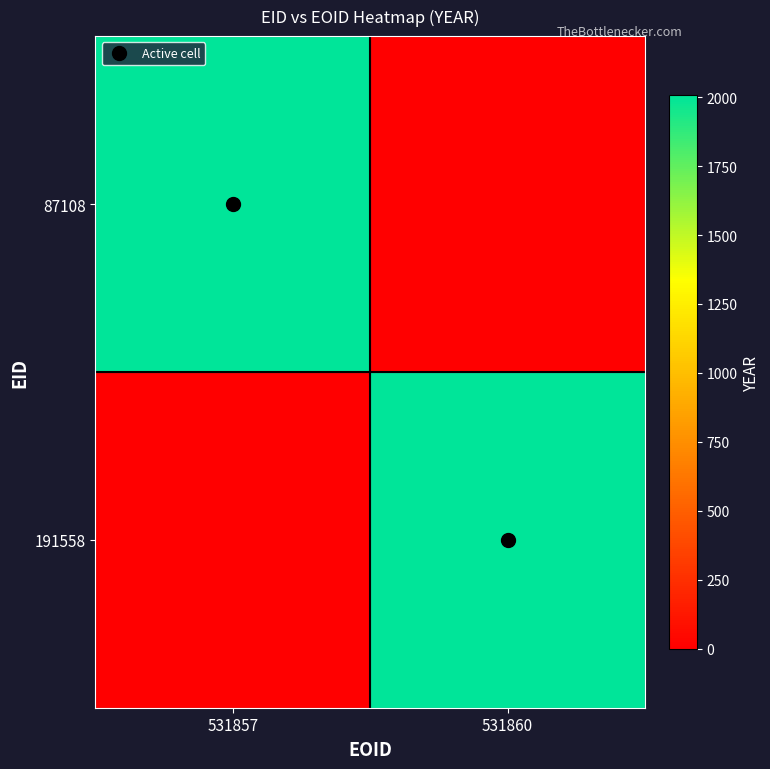

Rank the series at 531857 from lowest to highest value.

191558, 87108